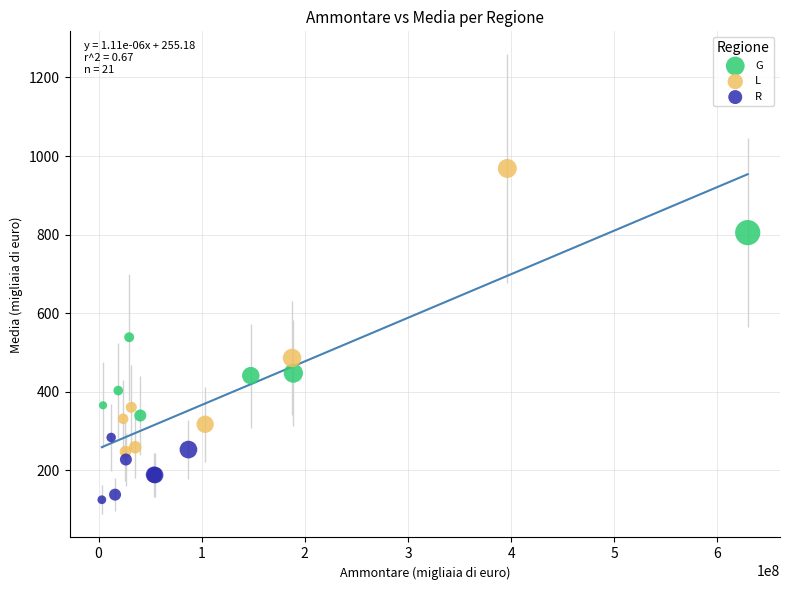

Which series contains the highest Y value?

L